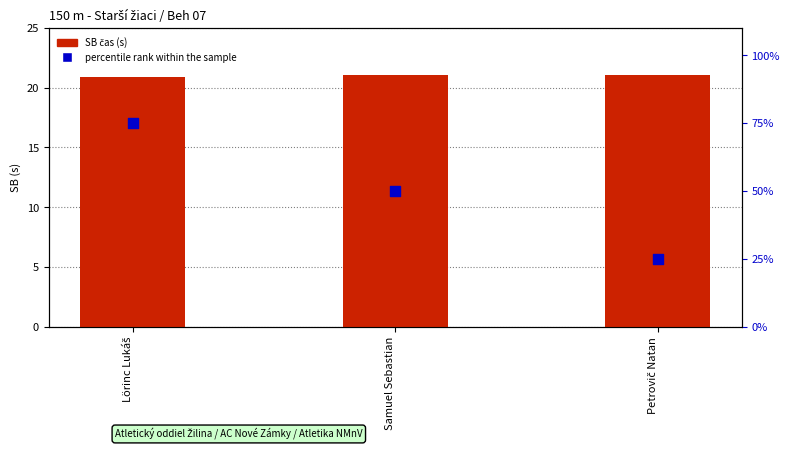

What is the total value across all series at Lörinc Lukáš?

95.9